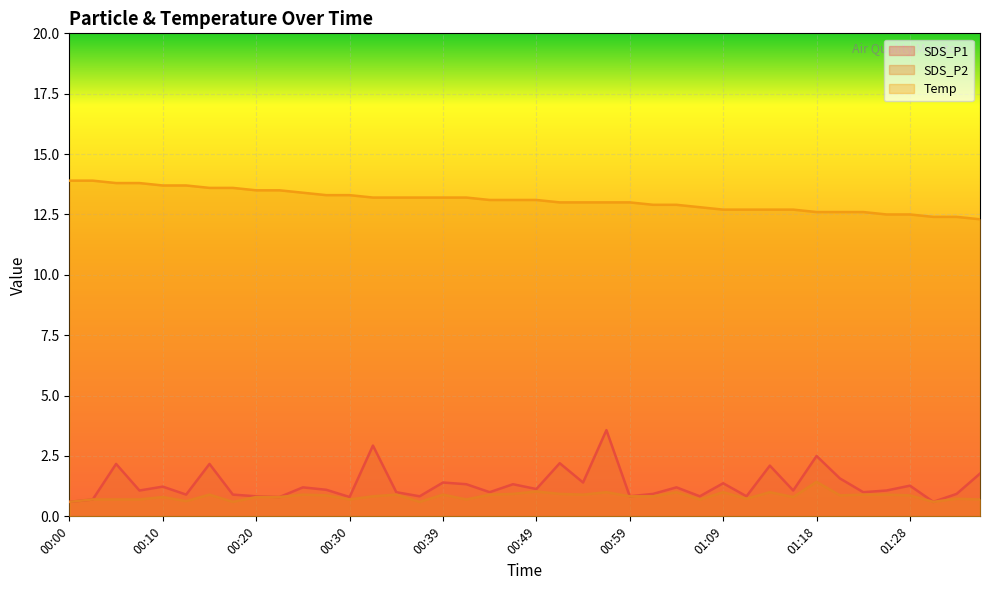

At which category is the sum across all series the highest?

00:56